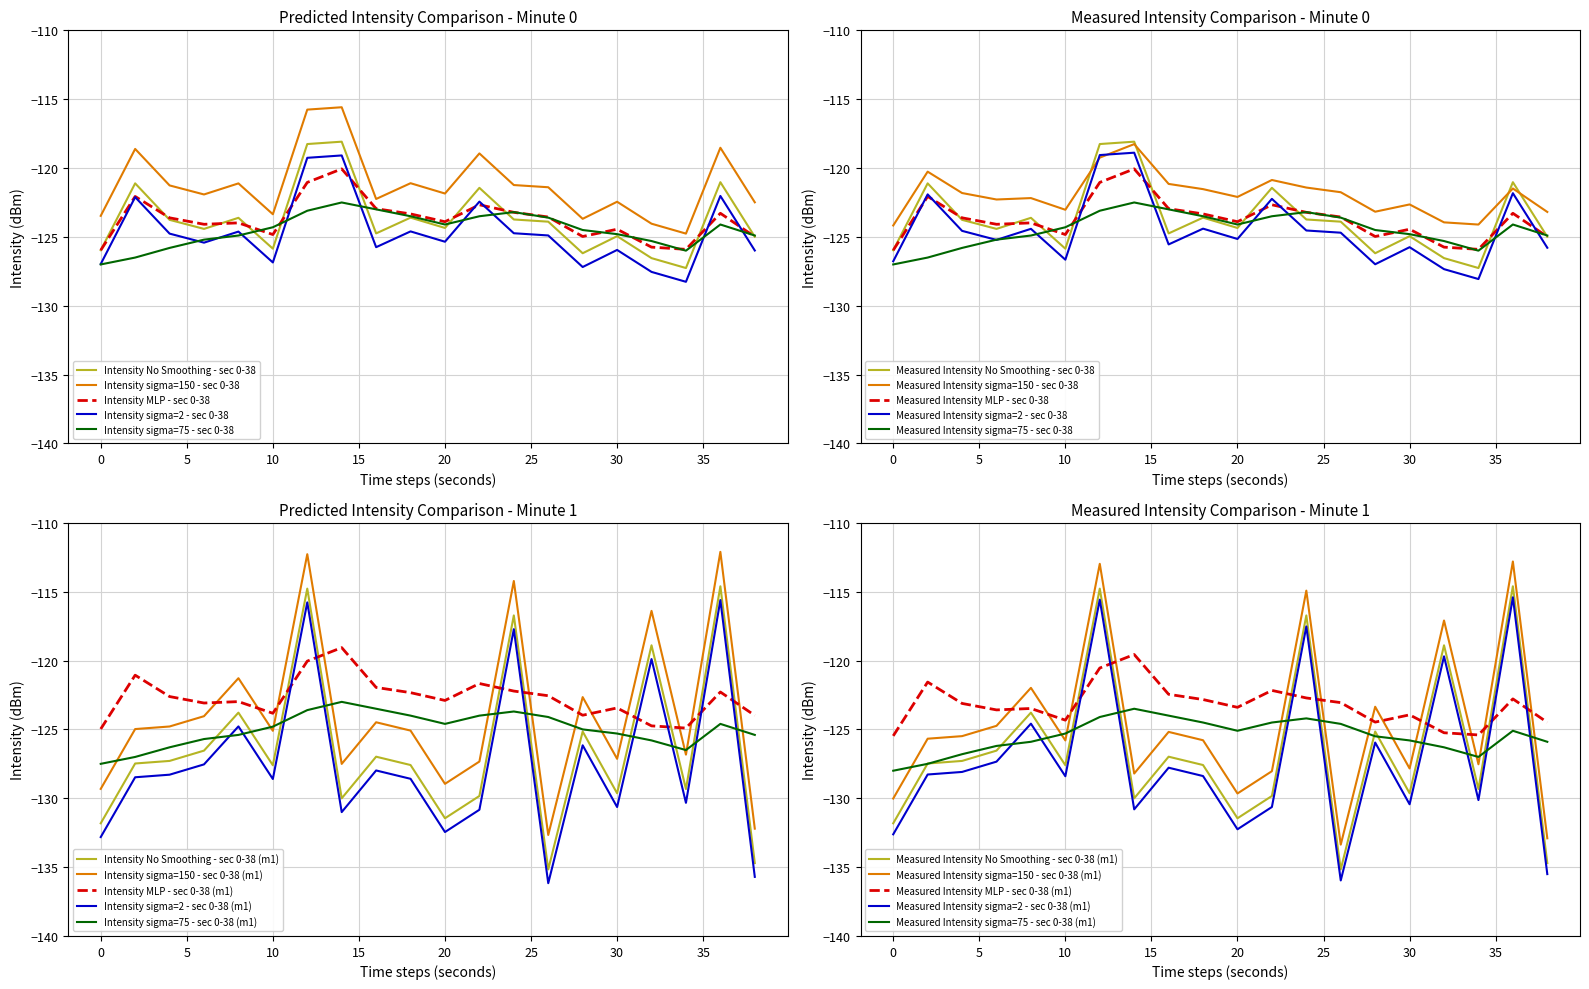

Where is smoothed nearest to the value -124?

20